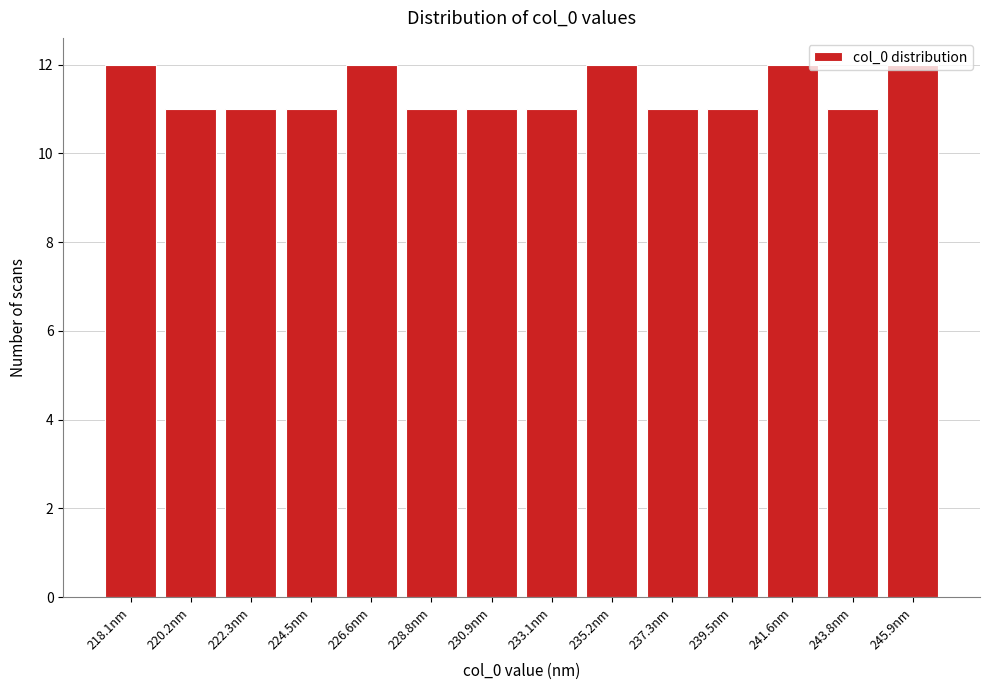

Is it true that the value at 220.2nm is 6?

False